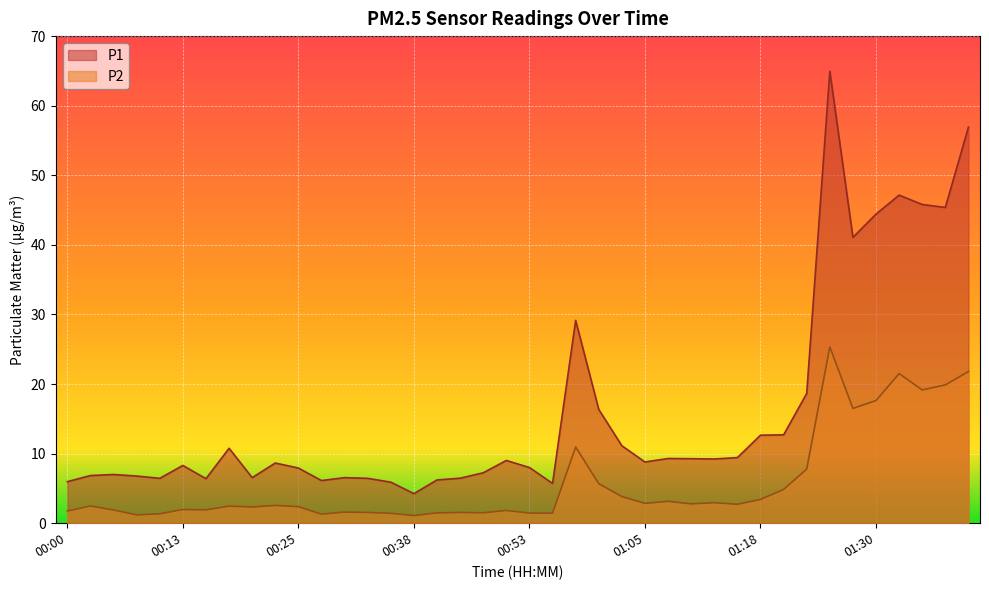

Is the value of P2 at 01:00 greater than the value of P1 at 00:08?

No